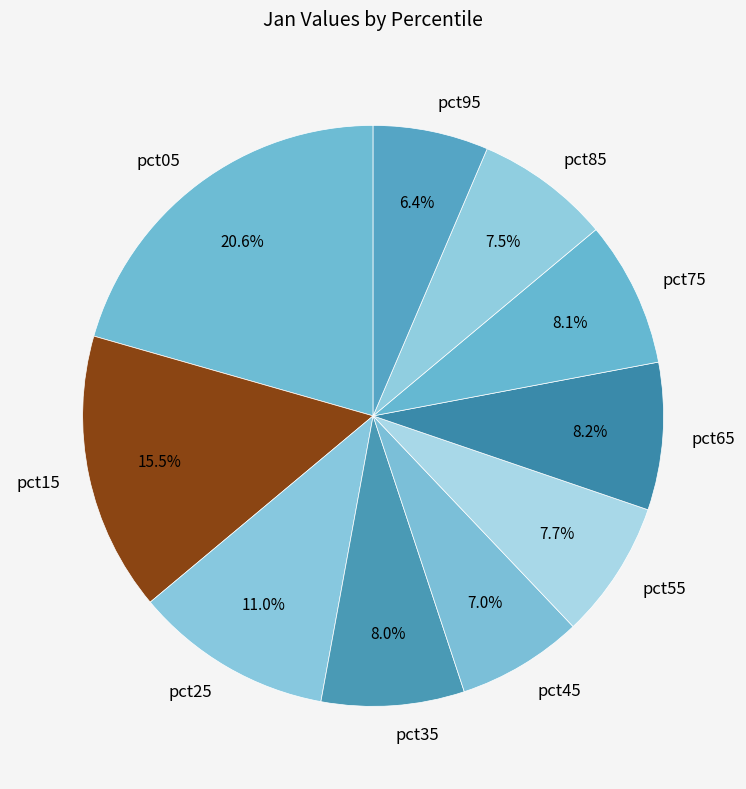

To the nearest percent, what is the average slice percentage?

10%